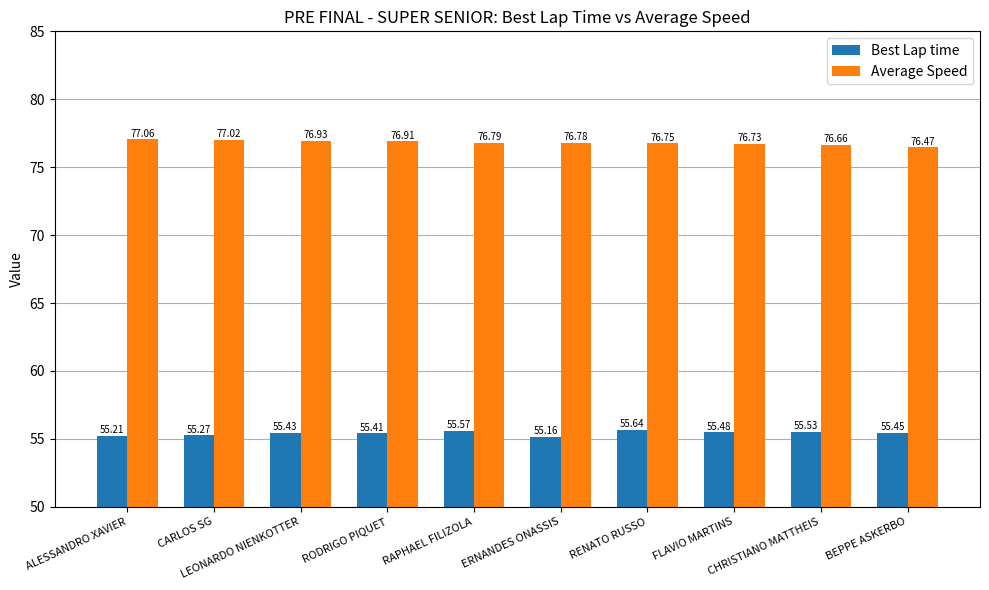

What is the total value across all series at ALESSANDRO XAVIER?

132.3